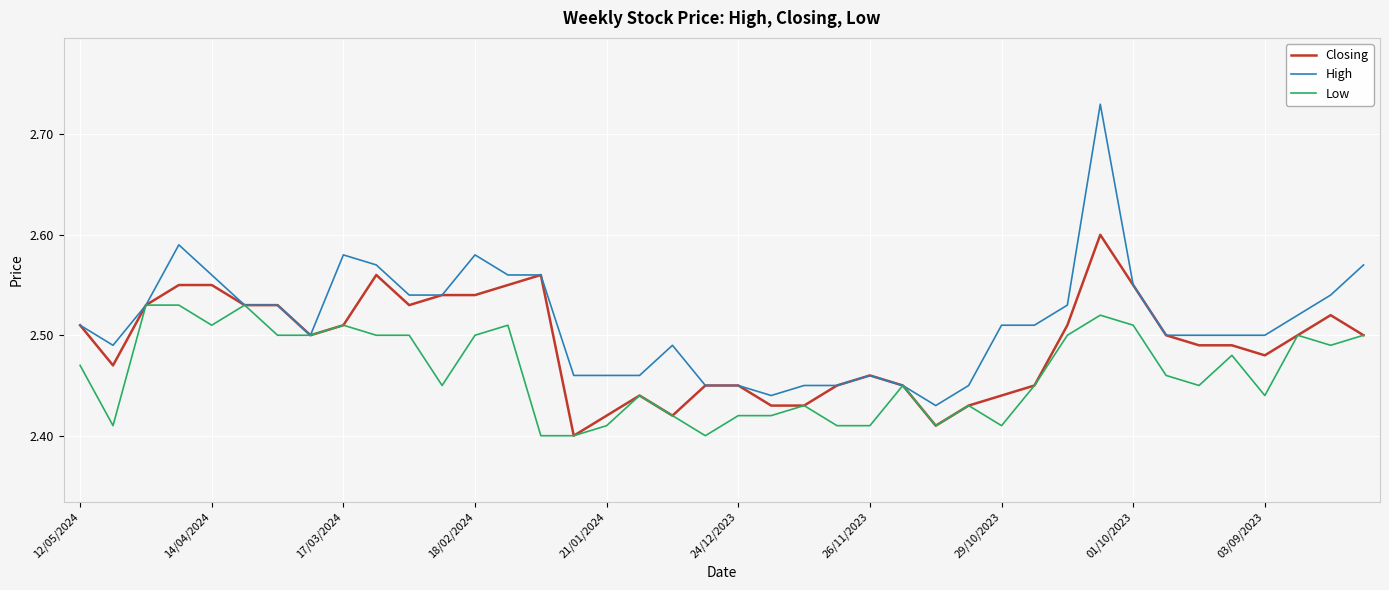

Which series has the largest range (max minus min)?

High